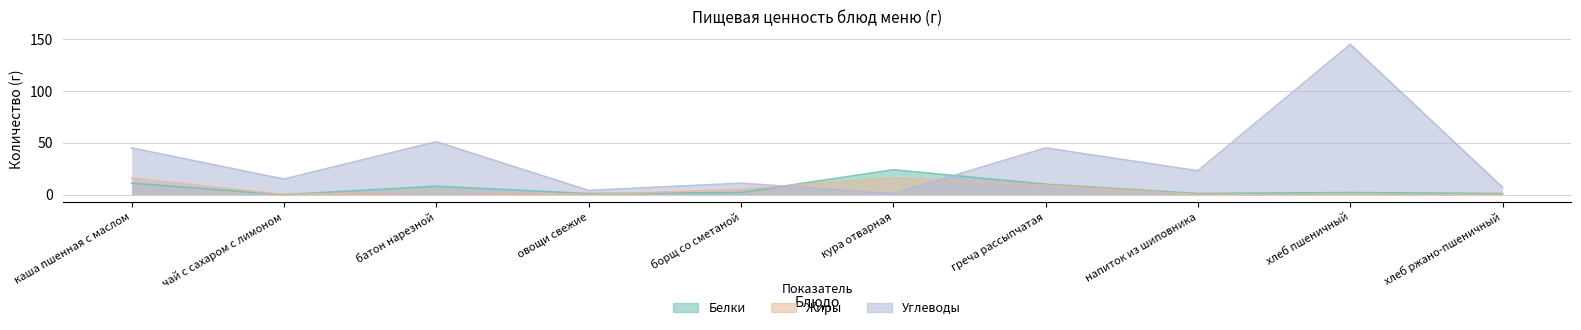

Reading left to right, list all the values displayed in this chart.

Белки: каша пшенная с маслом=11	чай с сахаром с лимоном=0	батон нарезной=8	овощи свежие=1	борщ со сметаной=2	кура отварная=24	греча рассыпчатая=10	напиток из шиповника=1	хлеб пшеничный=2	хлеб ржано-пшеничный=1
Жиры: каша пшенная с маслом=16	чай с сахаром с лимоном=0	батон нарезной=3	овощи свежие=0	борщ со сметаной=5	кура отварная=16	греча рассыпчатая=9	напиток из шиповника=0	хлеб пшеничный=0	хлеб ржано-пшеничный=0
Углеводы: каша пшенная с маслом=45	чай с сахаром с лимоном=15	батон нарезной=51	овощи свежие=4	борщ со сметаной=11	кура отварная=1	греча рассыпчатая=45	напиток из шиповника=23	хлеб пшеничный=145	хлеб ржано-пшеничный=7